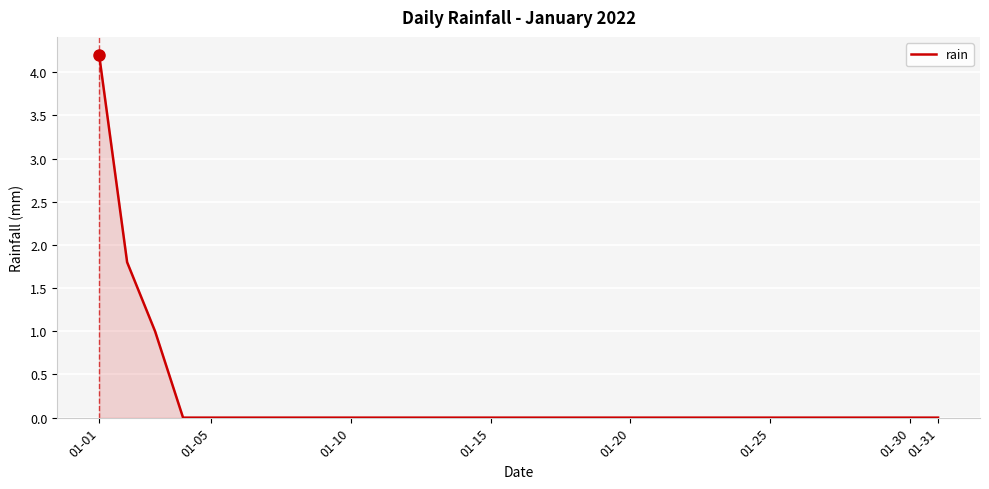

What is the difference between the maximum and minimum values?

4.2